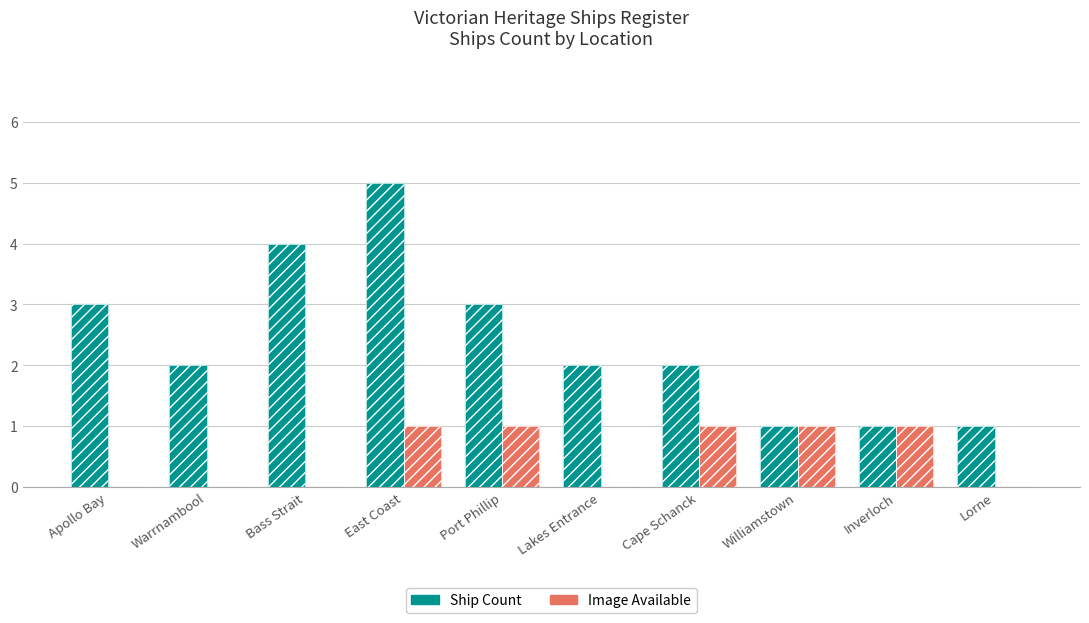

Count the number of data series in this chart.

2